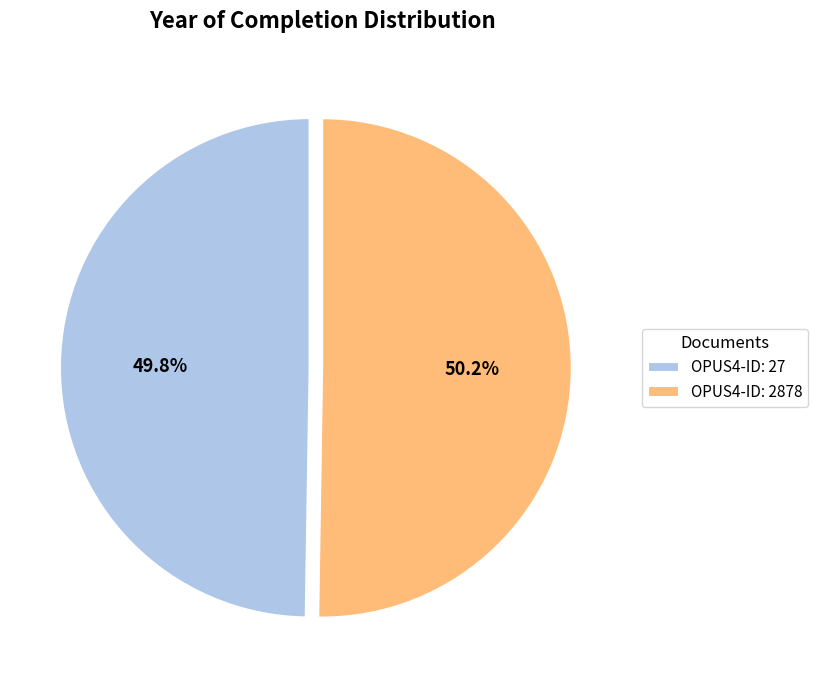

Is there a majority slice in this chart?

Yes